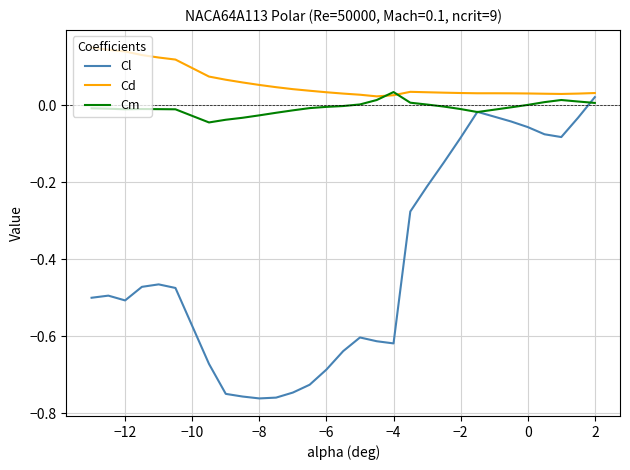

Which series has the largest range (max minus min)?

Cl